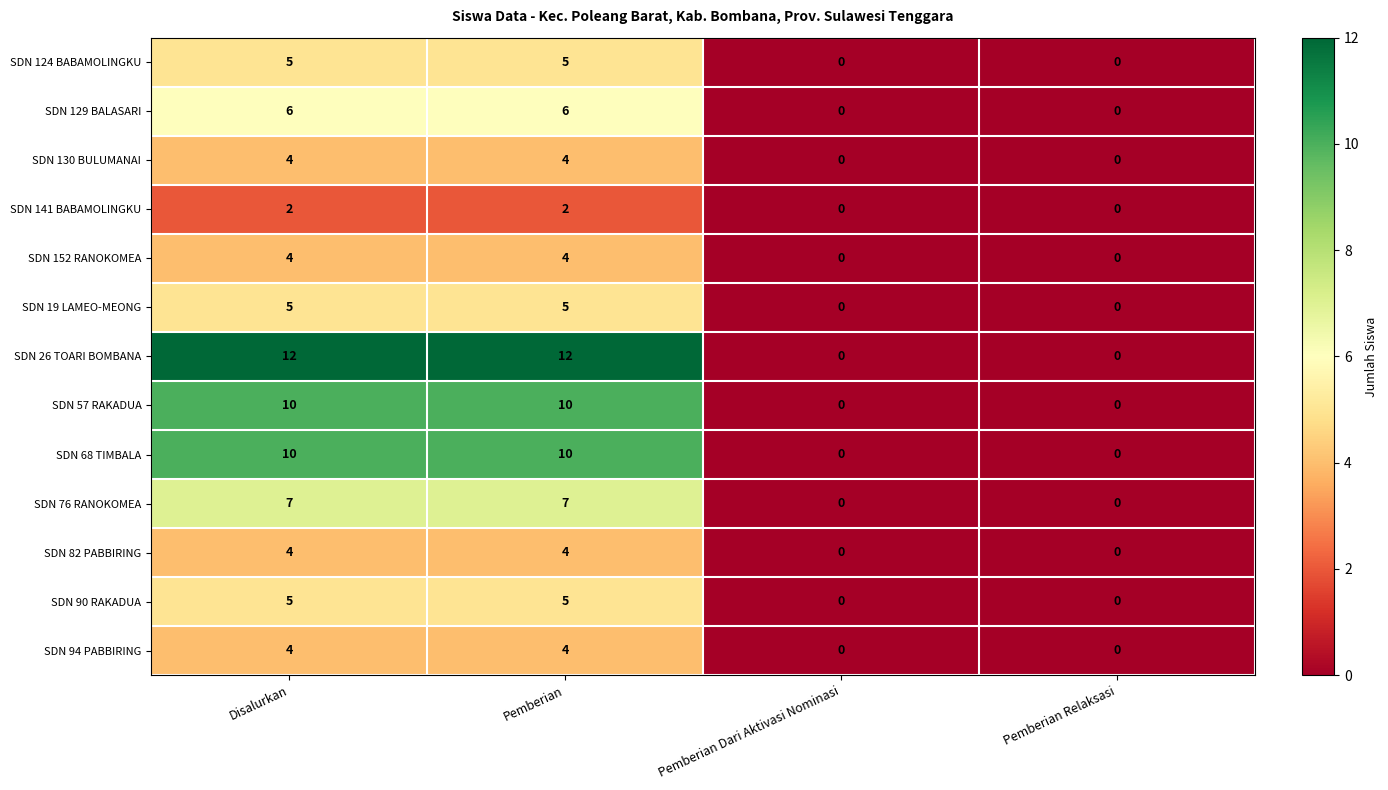

What is the greatest value displayed?

12